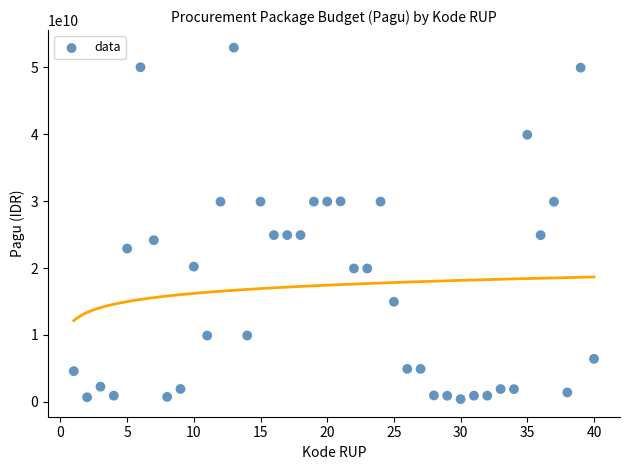

What is the range of Y values (max minus min)?

52510000000